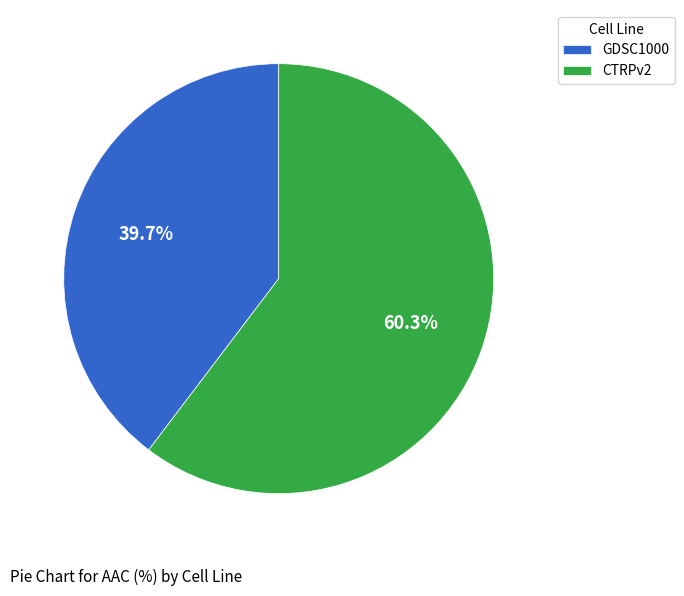

Does GDSC1000 represent more than half of the total?

No